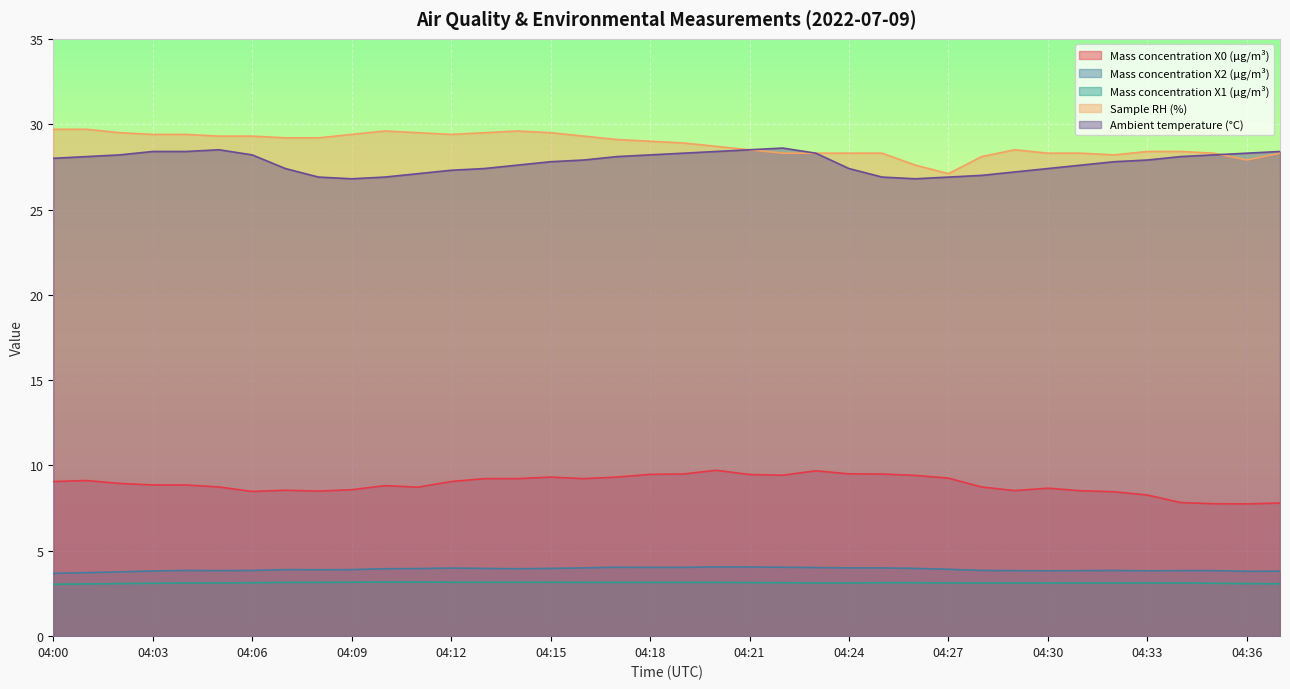

Reading left to right, transcribe all the data shown in this chart.

Mass concentration X0 (μg/m³): 04:00=9.1	04:01=9.1	04:02=8.9	04:03=8.9	04:04=8.9	04:05=8.7	04:06=8.5	04:07=8.6	04:08=8.5	04:09=8.6	04:10=8.8	04:11=8.7	04:12=9.1	04:13=9.2	04:14=9.2	04:15=9.3	04:16=9.2	04:17=9.3	04:18=9.5	04:19=9.5	04:20=9.7	04:21=9.5	04:22=9.4	04:23=9.7	04:24=9.5	04:25=9.5	04:26=9.4	04:27=9.3	04:28=8.7	04:29=8.5	04:30=8.7	04:31=8.5	04:32=8.5	04:33=8.3	04:34=7.8	04:35=7.8	04:36=7.8	04:37=7.8
Mass concentration X2 (μg/m³): 04:00=3.7	04:01=3.7	04:02=3.8	04:03=3.8	04:04=3.9	04:05=3.8	04:06=3.9	04:07=3.9	04:08=3.9	04:09=3.9	04:10=4.0	04:11=4.0	04:12=4.0	04:13=4.0	04:14=4.0	04:15=4.0	04:16=4.0	04:17=4.0	04:18=4.0	04:19=4.0	04:20=4.1	04:21=4.0	04:22=4.0	04:23=4.0	04:24=4.0	04:25=4.0	04:26=4.0	04:27=3.9	04:28=3.9	04:29=3.8	04:30=3.8	04:31=3.8	04:32=3.9	04:33=3.8	04:34=3.8	04:35=3.8	04:36=3.8	04:37=3.8
Mass concentration X1 (μg/m³): 04:00=3.0	04:01=3.1	04:02=3.1	04:03=3.1	04:04=3.1	04:05=3.1	04:06=3.1	04:07=3.1	04:08=3.1	04:09=3.2	04:10=3.2	04:11=3.2	04:12=3.2	04:13=3.2	04:14=3.2	04:15=3.2	04:16=3.1	04:17=3.1	04:18=3.1	04:19=3.1	04:20=3.1	04:21=3.1	04:22=3.1	04:23=3.1	04:24=3.1	04:25=3.1	04:26=3.1	04:27=3.1	04:28=3.1	04:29=3.1	04:30=3.1	04:31=3.1	04:32=3.1	04:33=3.1	04:34=3.1	04:35=3.1	04:36=3.1	04:37=3.1
Sample RH (%): 04:00=29.7	04:01=29.7	04:02=29.5	04:03=29.4	04:04=29.4	04:05=29.3	04:06=29.3	04:07=29.2	04:08=29.2	04:09=29.4	04:10=29.6	04:11=29.5	04:12=29.4	04:13=29.5	04:14=29.6	04:15=29.5	04:16=29.3	04:17=29.1	04:18=29.0	04:19=28.9	04:20=28.7	04:21=28.5	04:22=28.3	04:23=28.3	04:24=28.3	04:25=28.3	04:26=27.6	04:27=27.1	04:28=28.1	04:29=28.5	04:30=28.3	04:31=28.3	04:32=28.2	04:33=28.4	04:34=28.4	04:35=28.3	04:36=27.9	04:37=28.3
Ambient temperature (°C): 04:00=28.0	04:01=28.1	04:02=28.2	04:03=28.4	04:04=28.4	04:05=28.5	04:06=28.2	04:07=27.4	04:08=26.9	04:09=26.8	04:10=26.9	04:11=27.1	04:12=27.3	04:13=27.4	04:14=27.6	04:15=27.8	04:16=27.9	04:17=28.1	04:18=28.2	04:19=28.3	04:20=28.4	04:21=28.5	04:22=28.6	04:23=28.3	04:24=27.4	04:25=26.9	04:26=26.8	04:27=26.9	04:28=27.0	04:29=27.2	04:30=27.4	04:31=27.6	04:32=27.8	04:33=27.9	04:34=28.1	04:35=28.2	04:36=28.3	04:37=28.4